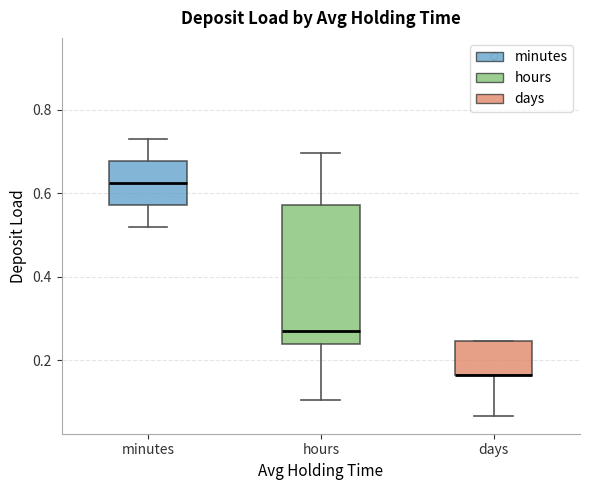

Which box is the tallest, from its lower edge to its upper edge?

hours